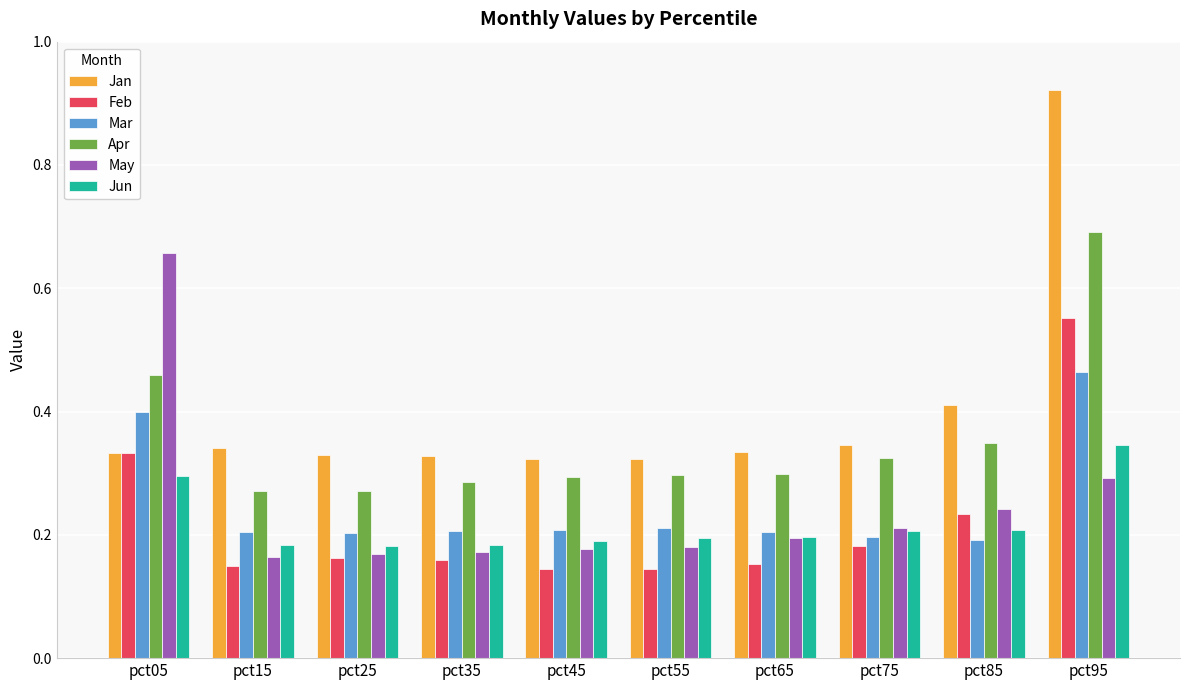

Count the Feb values in the range 0 to 1.

10